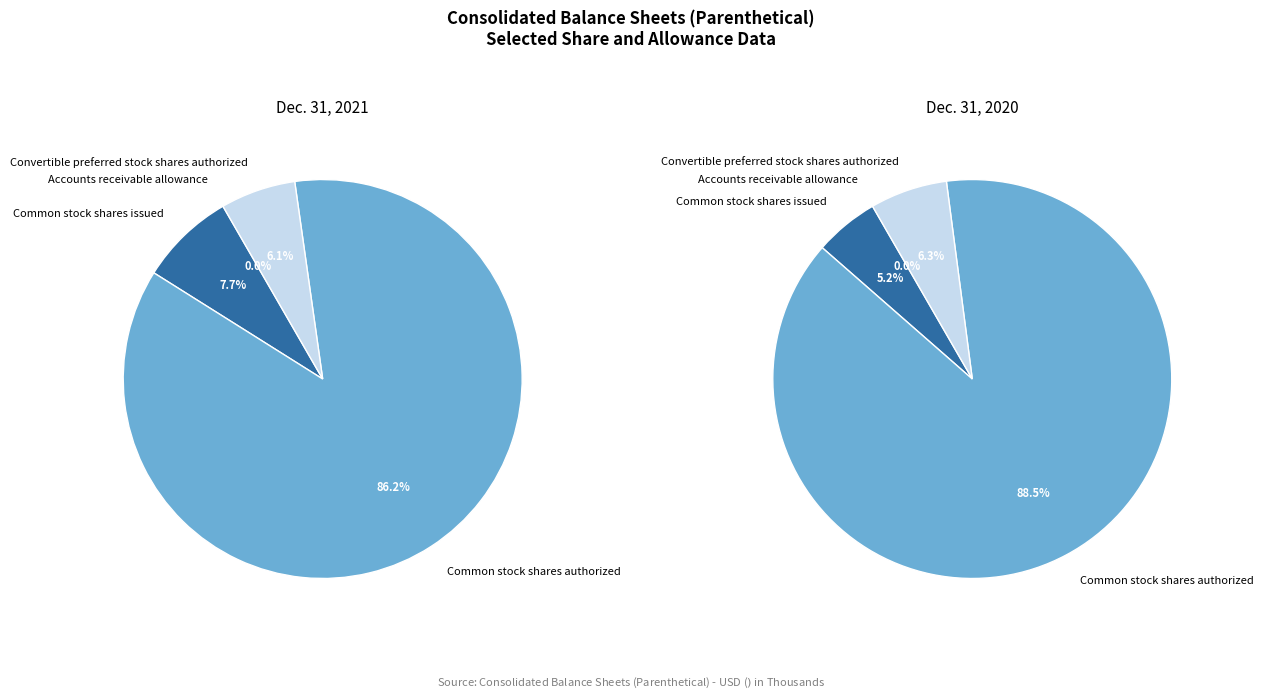

How many slices are in this pie chart?

4